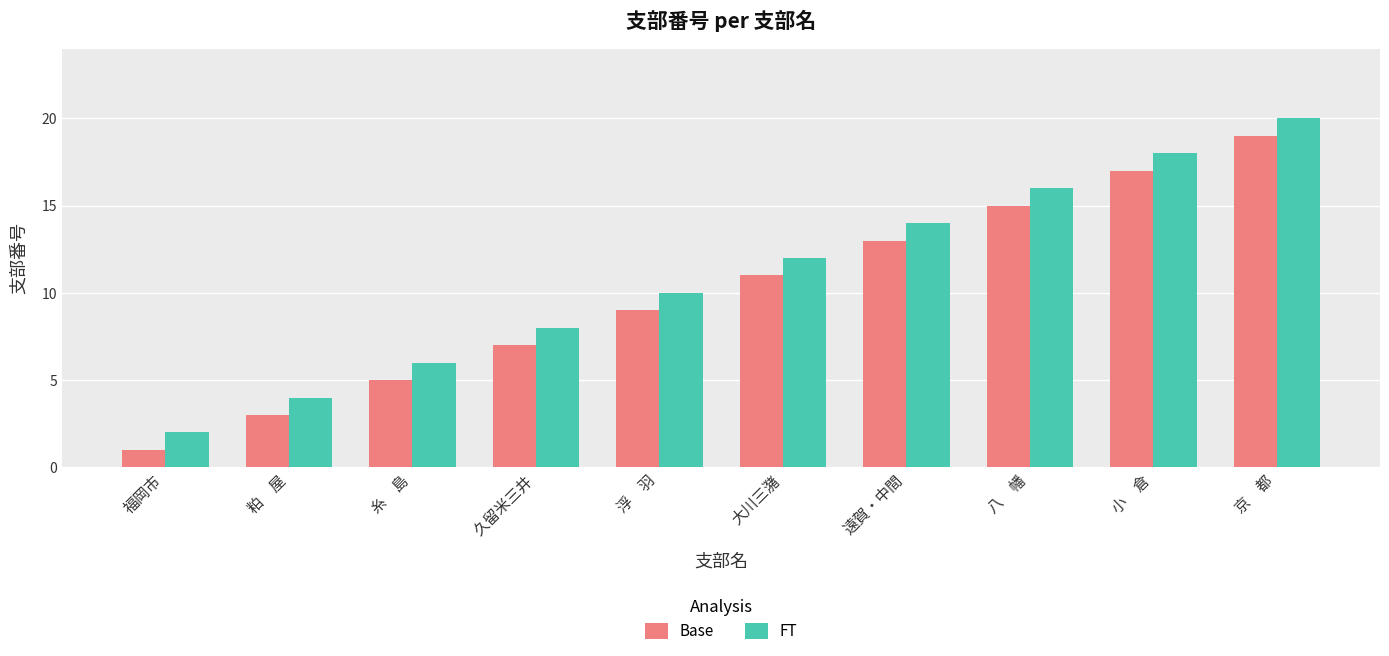

What is the maximum value for FT?

20